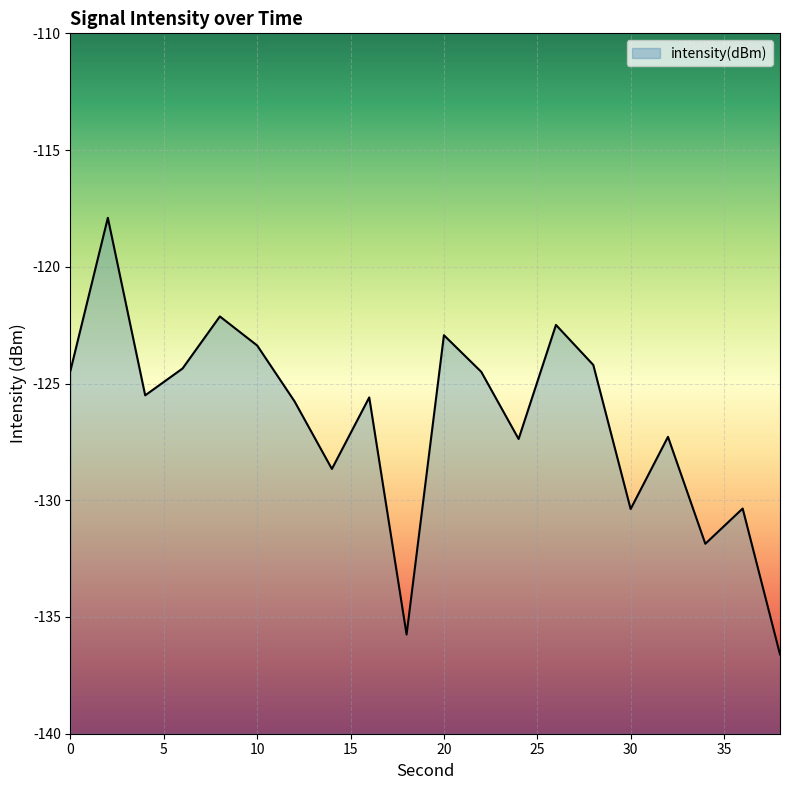

What is the maximum value shown in the chart?

-117.9